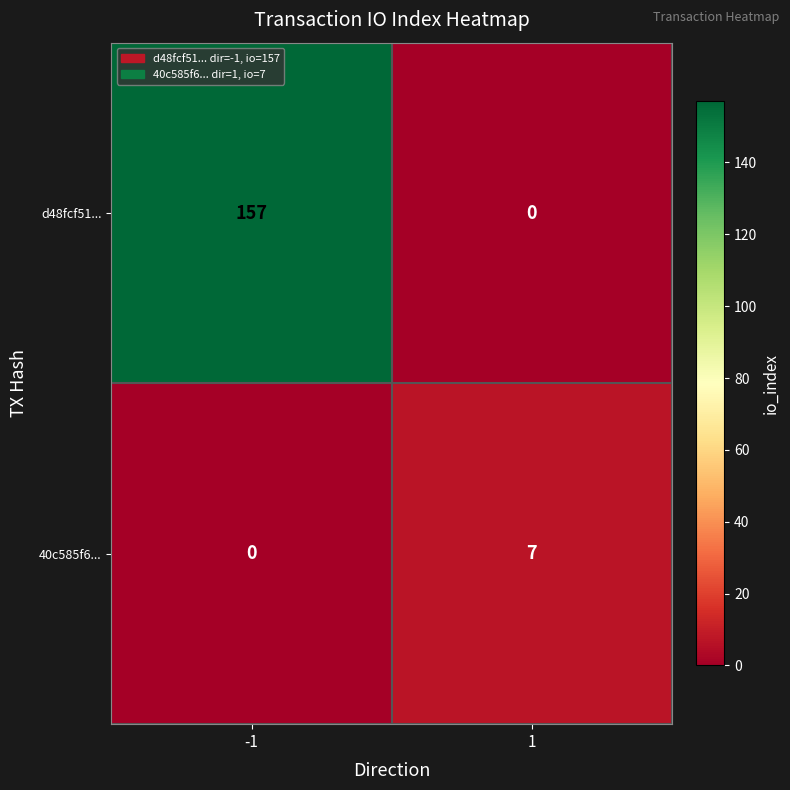

What is the total value across all series at 1?

7